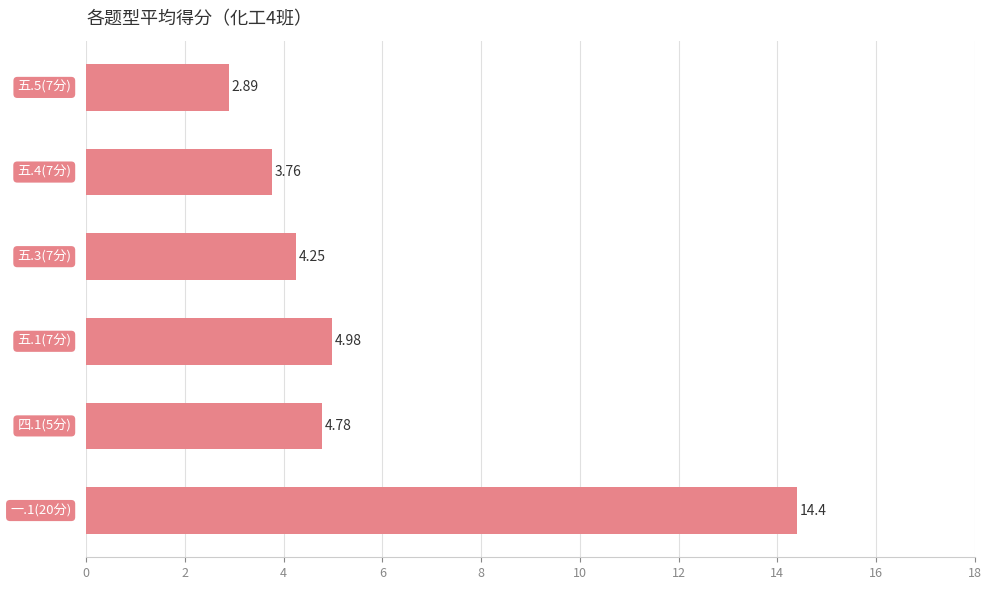

What is the average value?

5.8